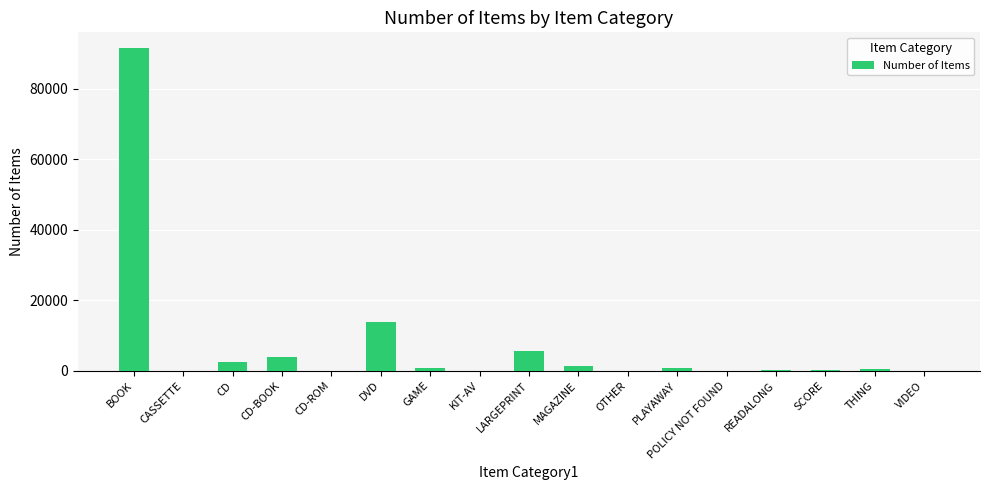

What is the sum of all values?

121094